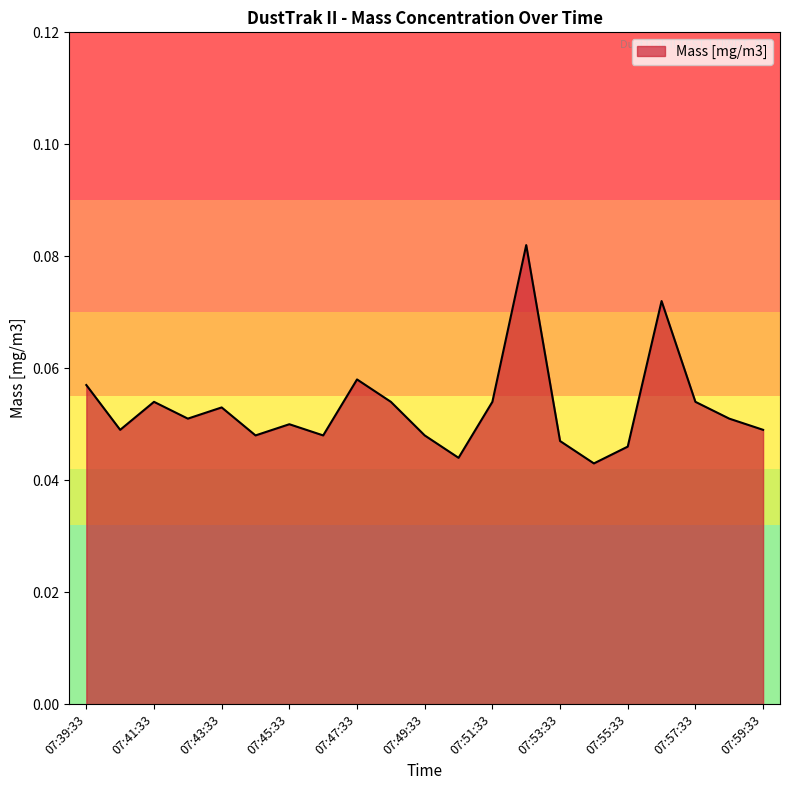

Is this an area chart (filled region under the line)?

Yes